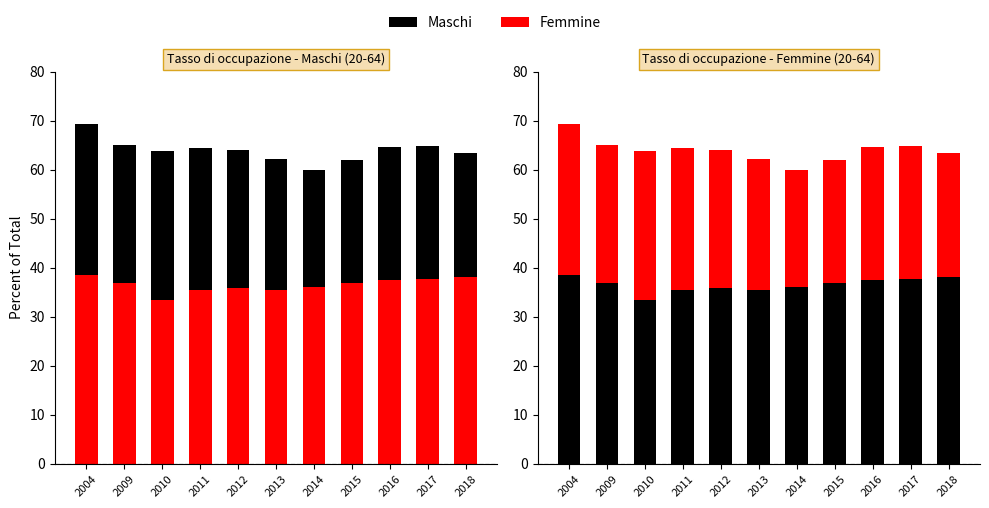

Does the chart contain any negative values?

No